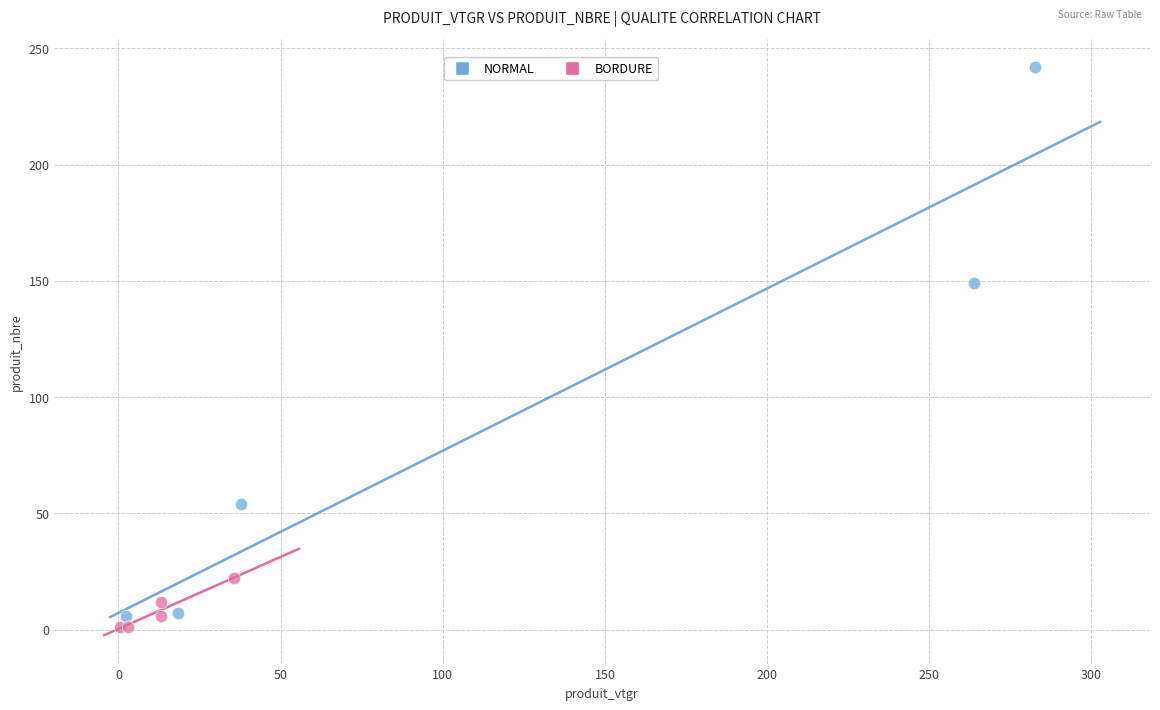

Which series has the largest Y range (max minus min)?

NORMAL